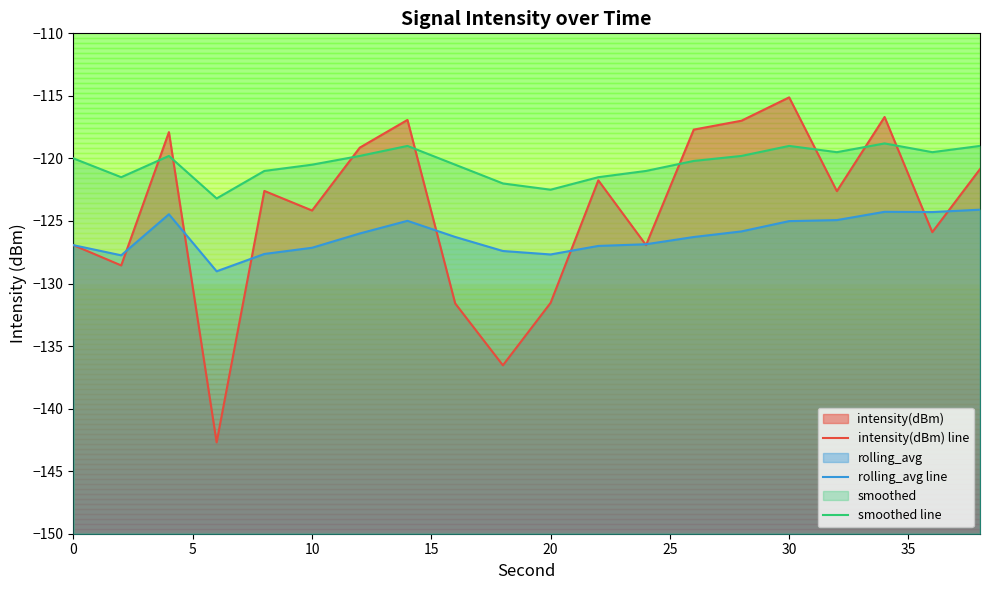

What is the value of the intensity(dBm) line point at the 4th from the left?

-142.7